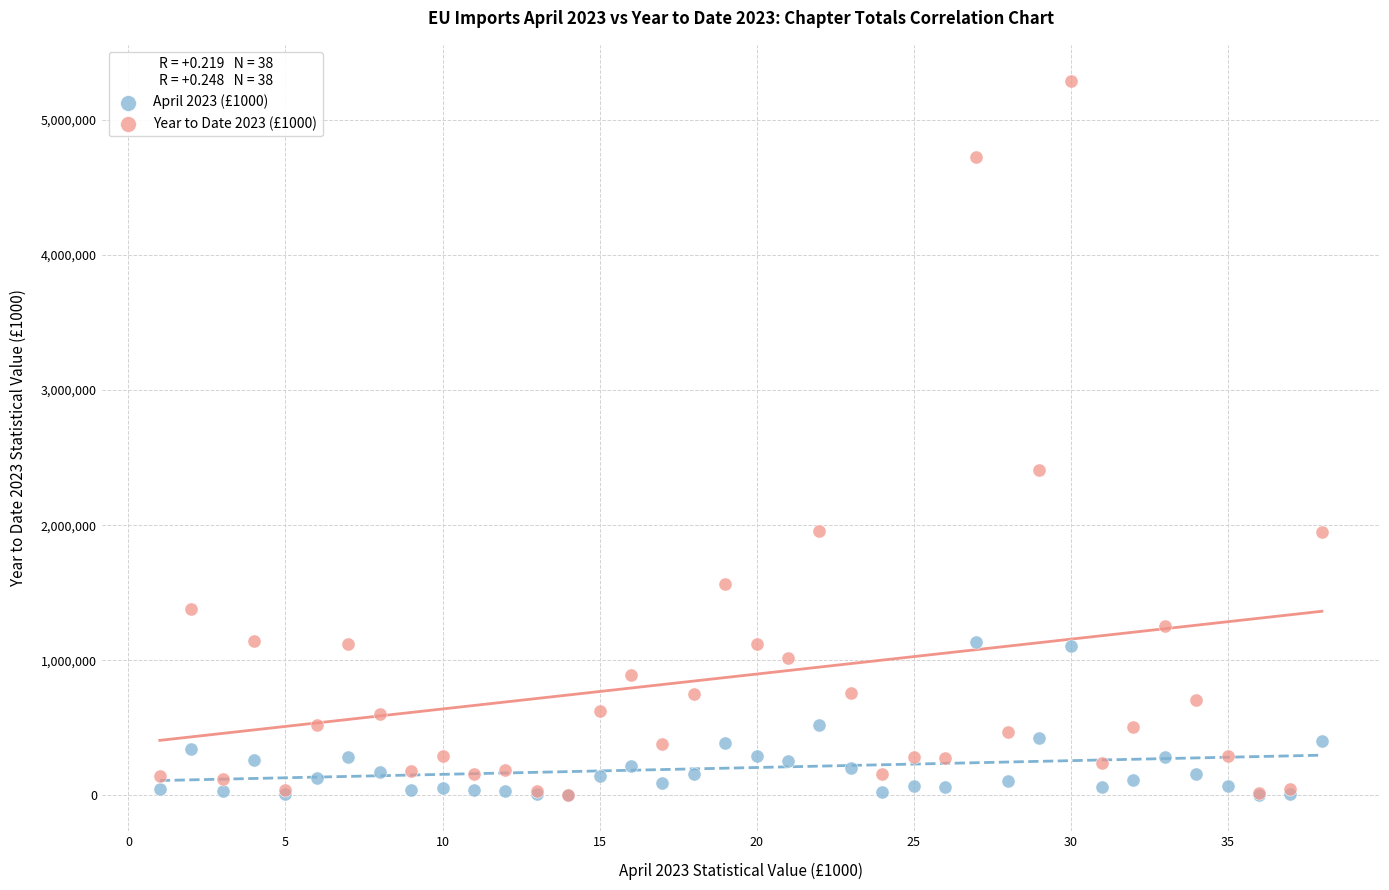

Across all series, what Y value is closest to 2645508?

2411091